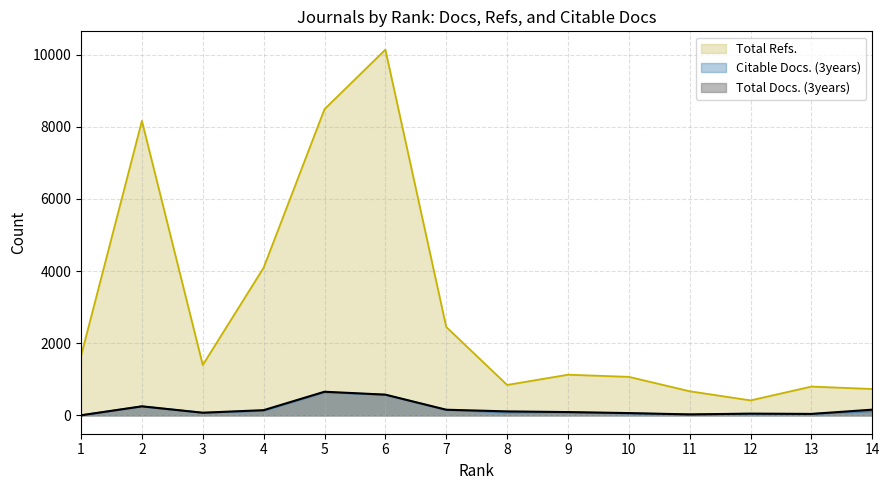

Count the number of data series in this chart.

3